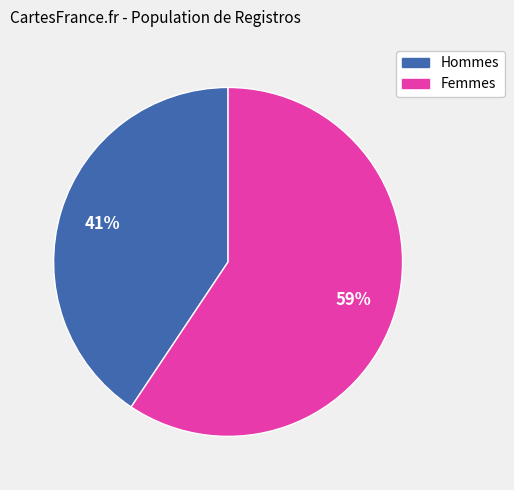

To the nearest percent, what is the average slice percentage?

50%